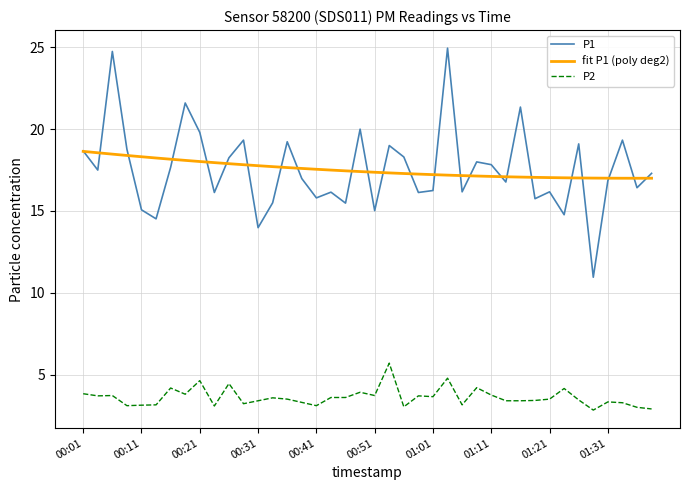

Which series has the largest range (max minus min)?

P1